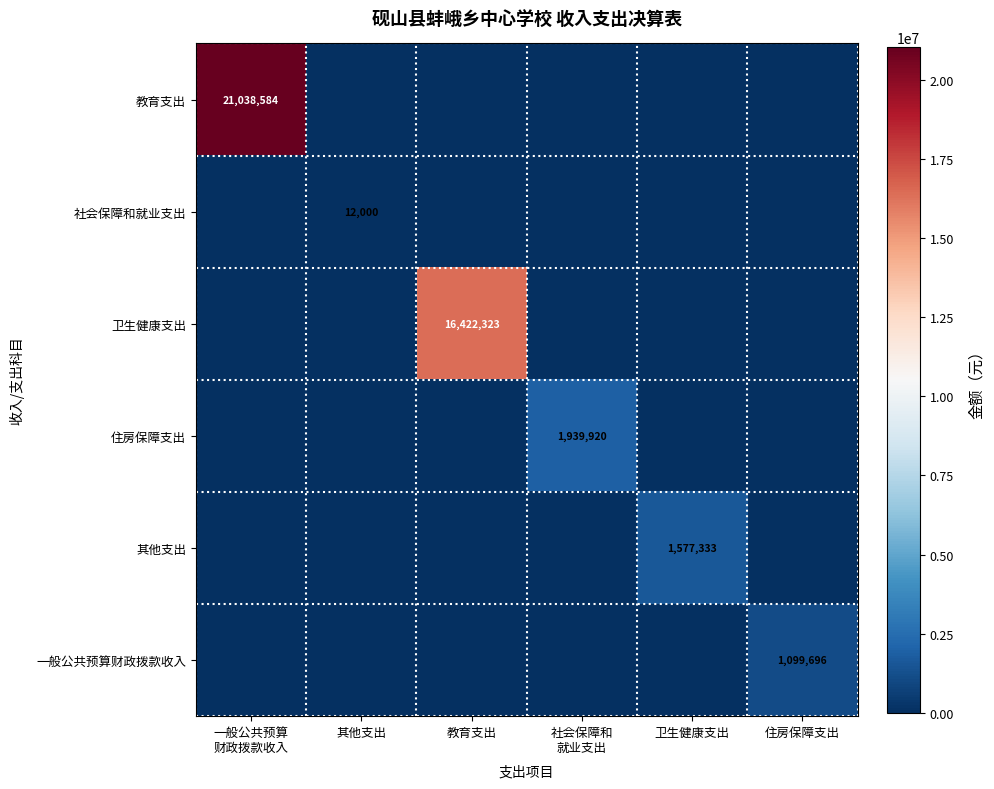

True or false: 社会保障和就业支出 has a value of 16772 at 其他支出.

False